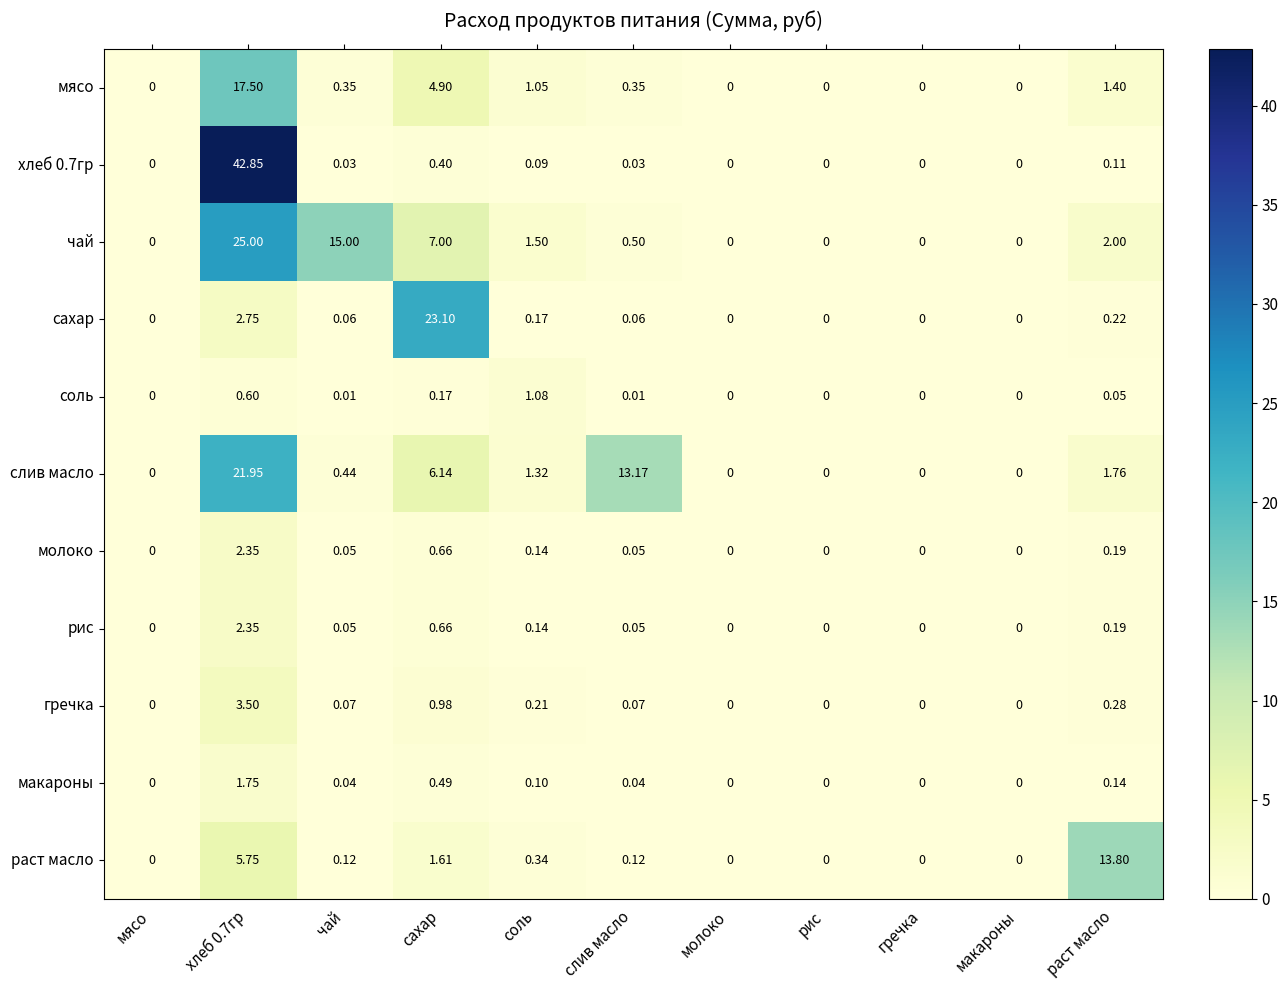

Which category has the highest value in the сахар series?

сахар